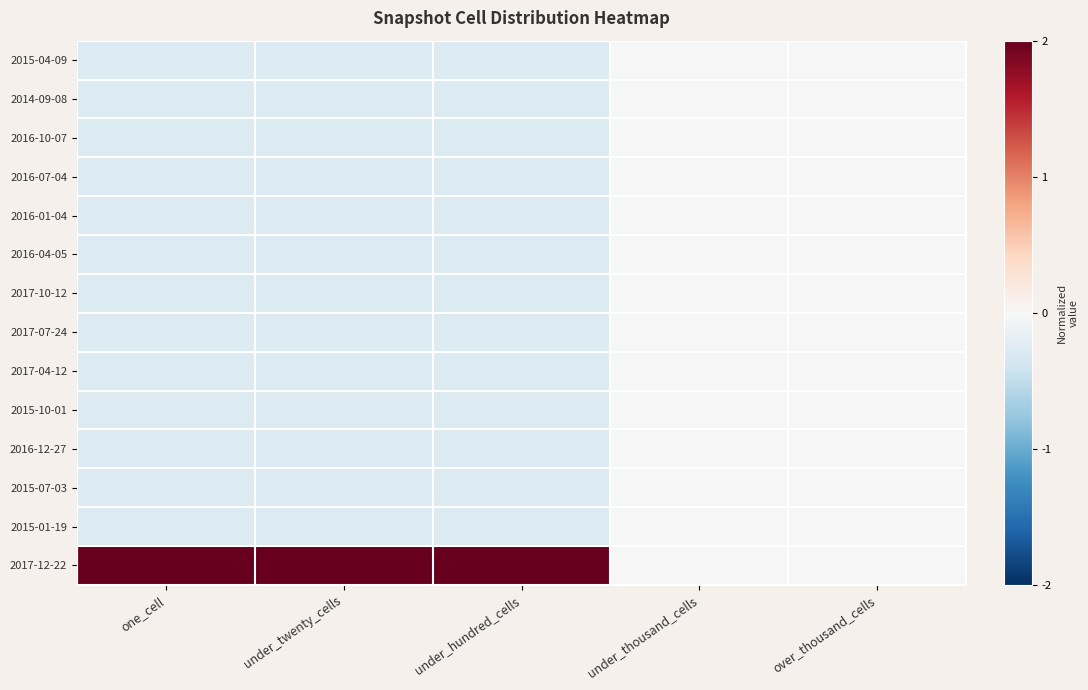

Reading left to right, transcribe all the data shown in this chart.

2015-04-09: one_cell=-0.3	under_twenty_cells=-0.3	under_hundred_cells=-0.3	under_thousand_cells=0.0	over_thousand_cells=0.0
2014-09-08: one_cell=-0.3	under_twenty_cells=-0.3	under_hundred_cells=-0.3	under_thousand_cells=0.0	over_thousand_cells=0.0
2016-10-07: one_cell=-0.3	under_twenty_cells=-0.3	under_hundred_cells=-0.3	under_thousand_cells=0.0	over_thousand_cells=0.0
2016-07-04: one_cell=-0.3	under_twenty_cells=-0.3	under_hundred_cells=-0.3	under_thousand_cells=0.0	over_thousand_cells=0.0
2016-01-04: one_cell=-0.3	under_twenty_cells=-0.3	under_hundred_cells=-0.3	under_thousand_cells=0.0	over_thousand_cells=0.0
2016-04-05: one_cell=-0.3	under_twenty_cells=-0.3	under_hundred_cells=-0.3	under_thousand_cells=0.0	over_thousand_cells=0.0
2017-10-12: one_cell=-0.3	under_twenty_cells=-0.3	under_hundred_cells=-0.3	under_thousand_cells=0.0	over_thousand_cells=0.0
2017-07-24: one_cell=-0.3	under_twenty_cells=-0.3	under_hundred_cells=-0.3	under_thousand_cells=0.0	over_thousand_cells=0.0
2017-04-12: one_cell=-0.3	under_twenty_cells=-0.3	under_hundred_cells=-0.3	under_thousand_cells=0.0	over_thousand_cells=0.0
2015-10-01: one_cell=-0.3	under_twenty_cells=-0.3	under_hundred_cells=-0.3	under_thousand_cells=0.0	over_thousand_cells=0.0
2016-12-27: one_cell=-0.3	under_twenty_cells=-0.3	under_hundred_cells=-0.3	under_thousand_cells=0.0	over_thousand_cells=0.0
2015-07-03: one_cell=-0.3	under_twenty_cells=-0.3	under_hundred_cells=-0.3	under_thousand_cells=0.0	over_thousand_cells=0.0
2015-01-19: one_cell=-0.3	under_twenty_cells=-0.3	under_hundred_cells=-0.3	under_thousand_cells=0.0	over_thousand_cells=0.0
2017-12-22: one_cell=3.6	under_twenty_cells=3.6	under_hundred_cells=3.6	under_thousand_cells=0.0	over_thousand_cells=0.0